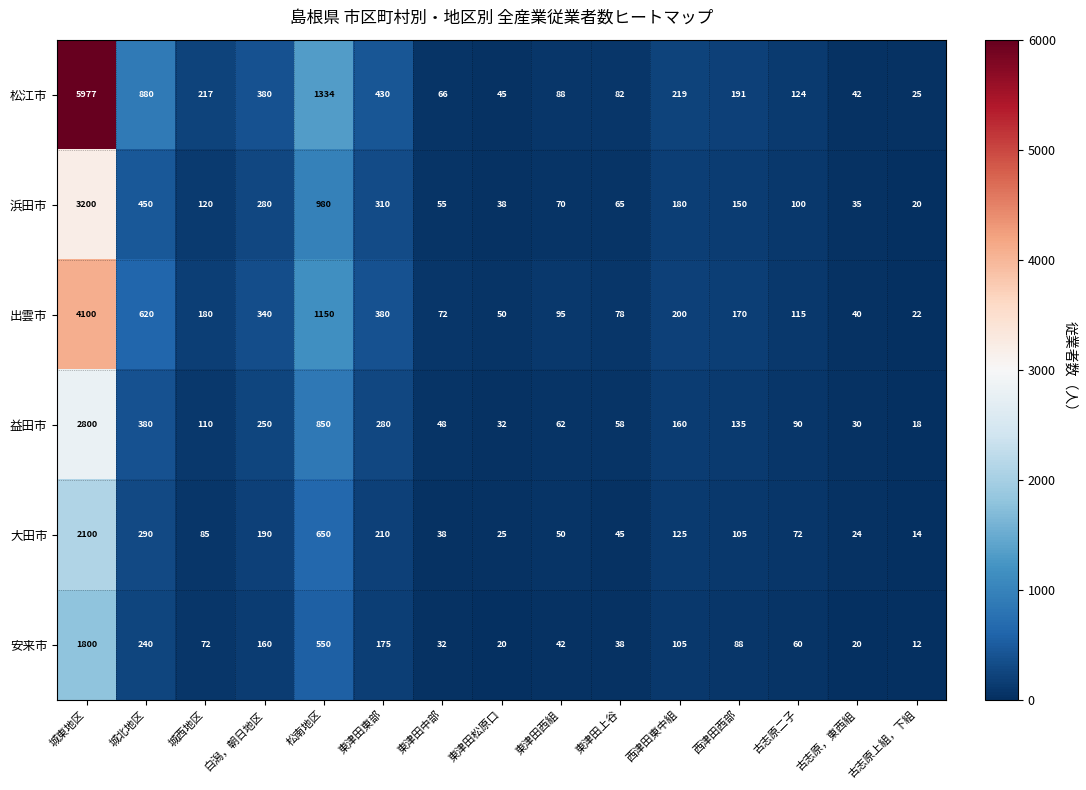

Where is 大田市 nearest to the value 1057?

松南地区